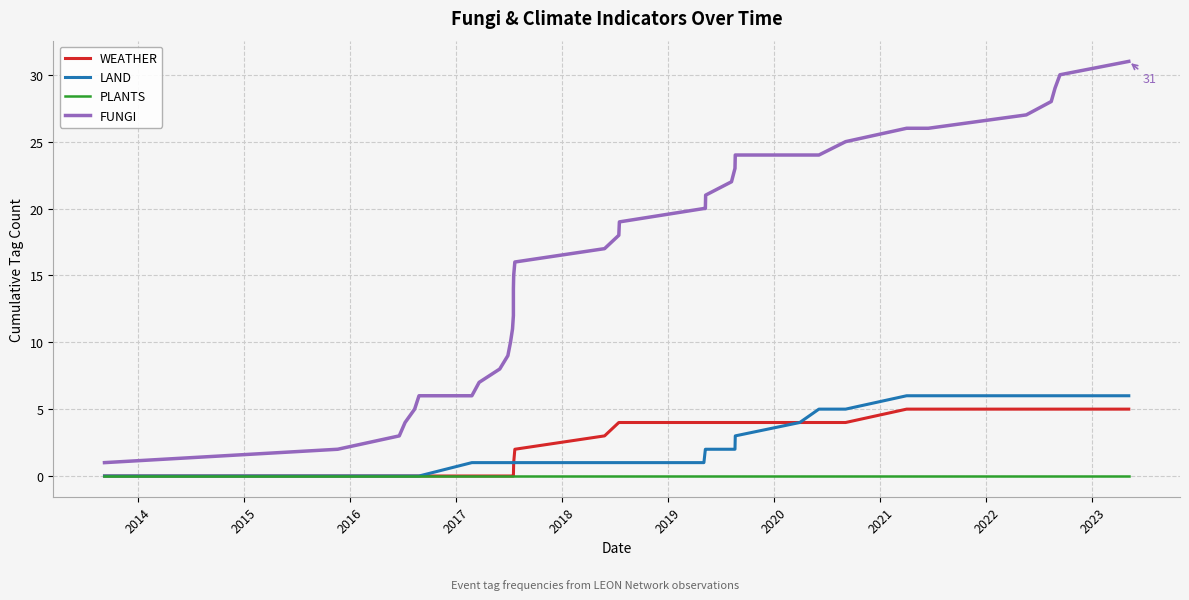

What is the difference between the maximum and second lowest values in the FUNGI series?

29